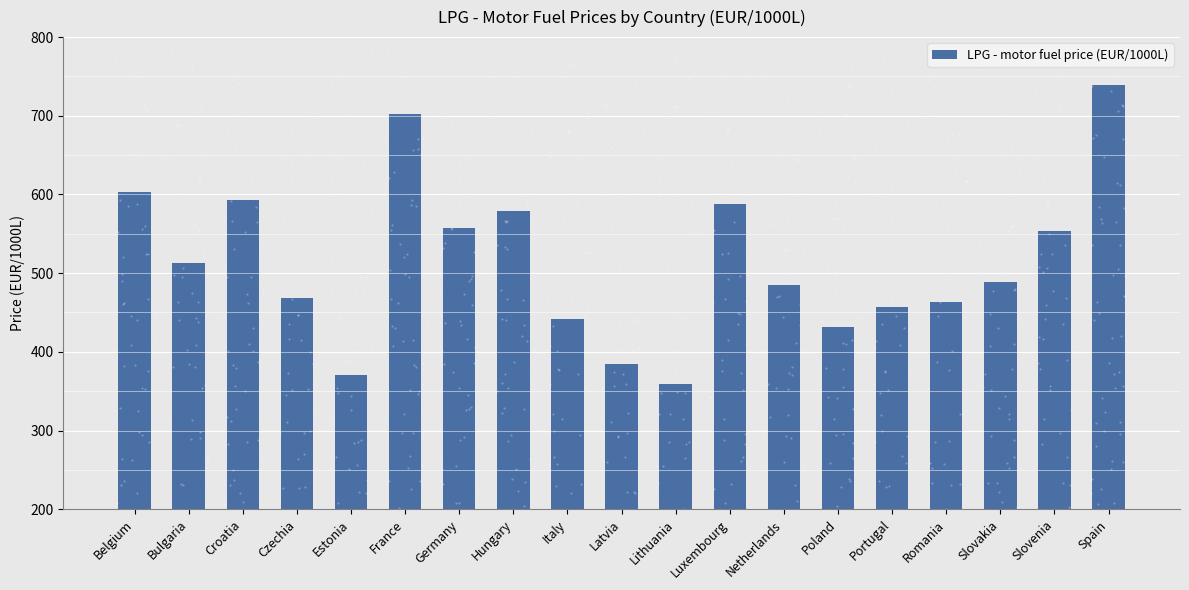

The chart shows a value of 222.8 at Bulgaria. True or false?

False